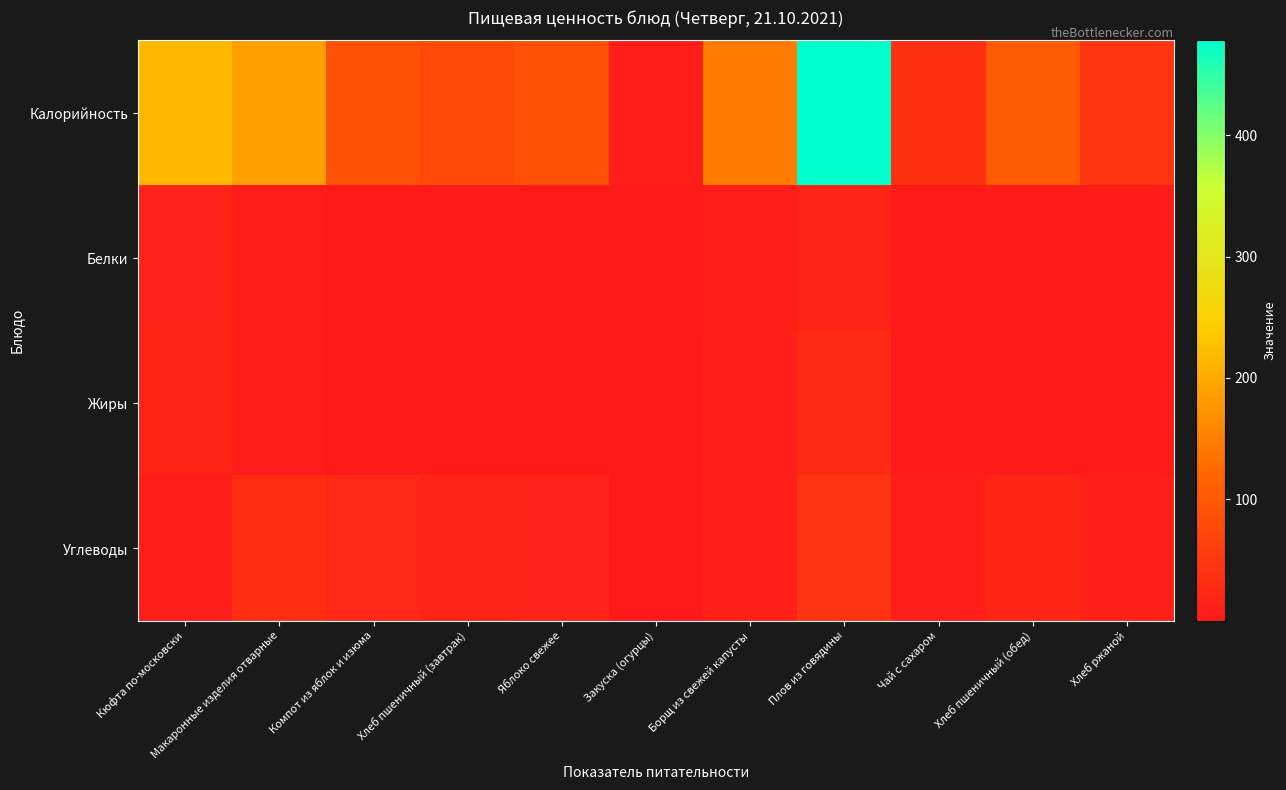

Which has a higher value, Хлеб ржаной or Плов из говядины?

Плов из говядины